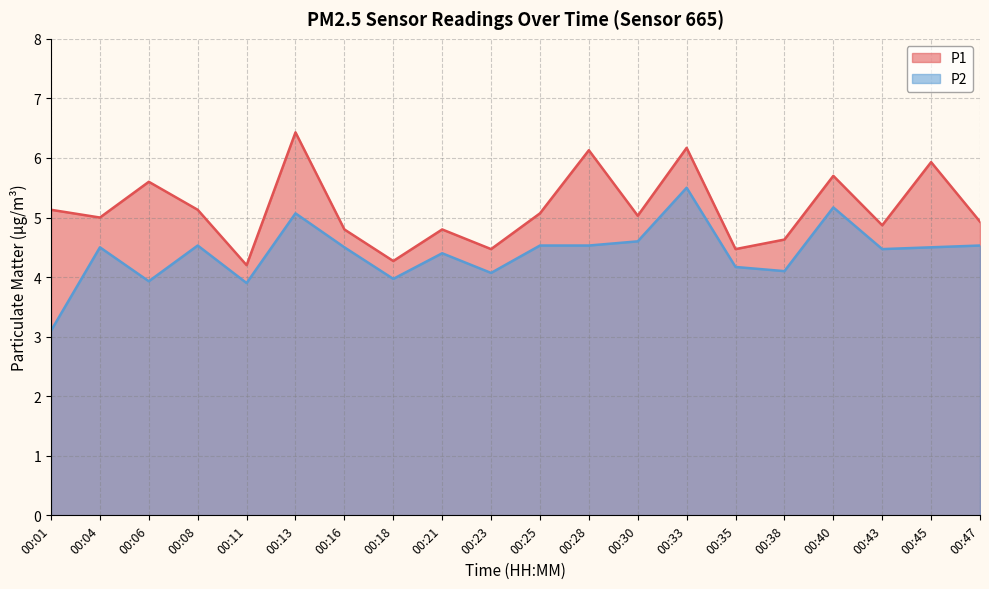

What is the highest value of the P1 series?

6.4